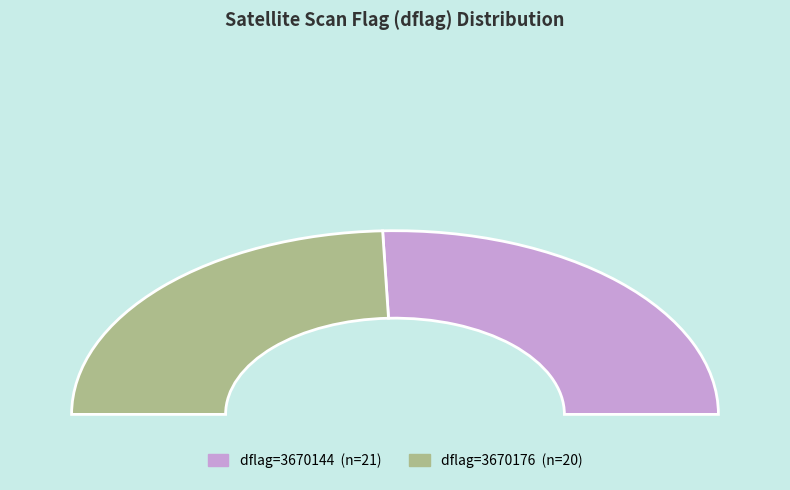

True or false: 3670176 accounts for 50% of the total.

True